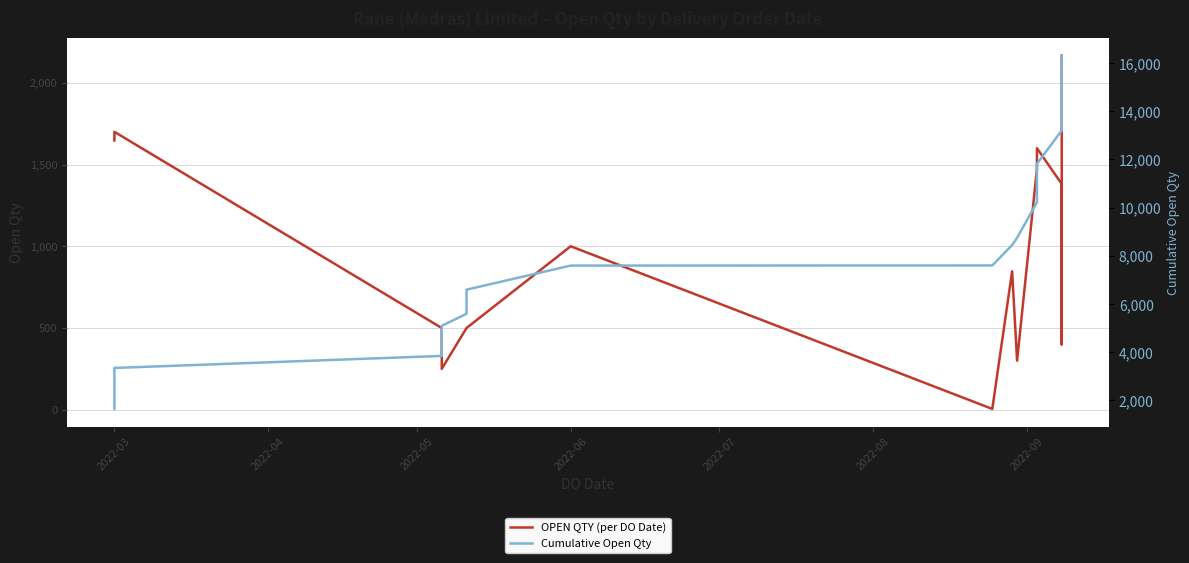

True or false: OPEN QTY (per DO Date) and Cumulative Open Qty cross at least once.

False